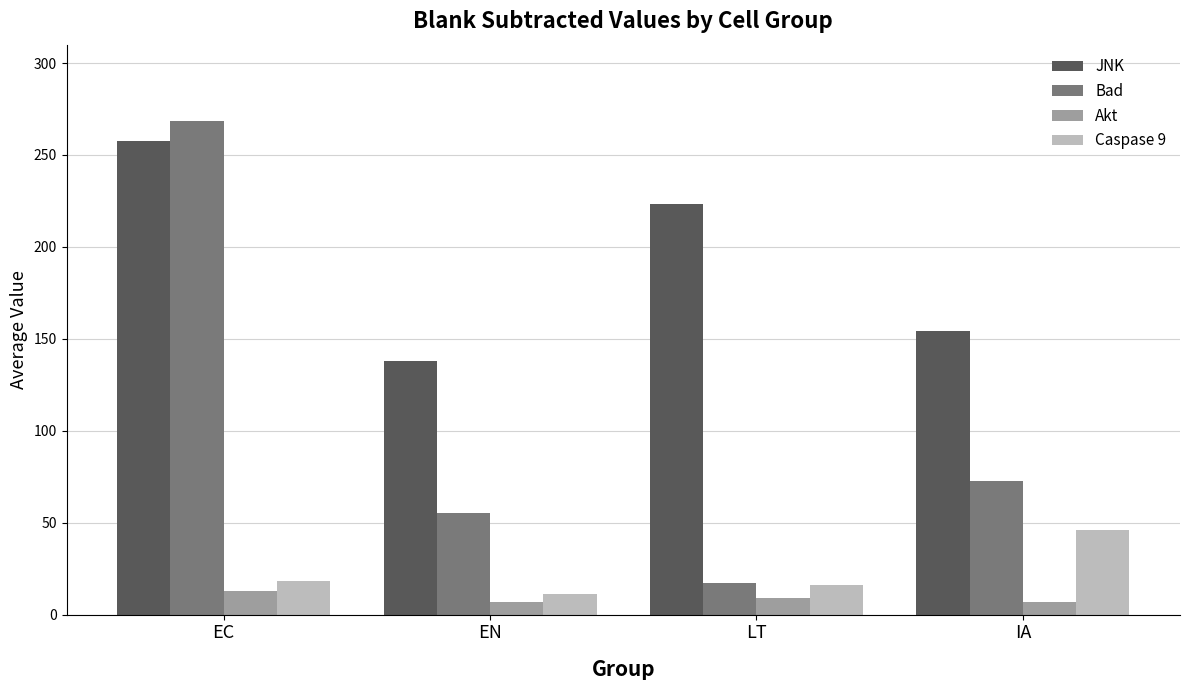

What is the smallest value displayed?

6.8